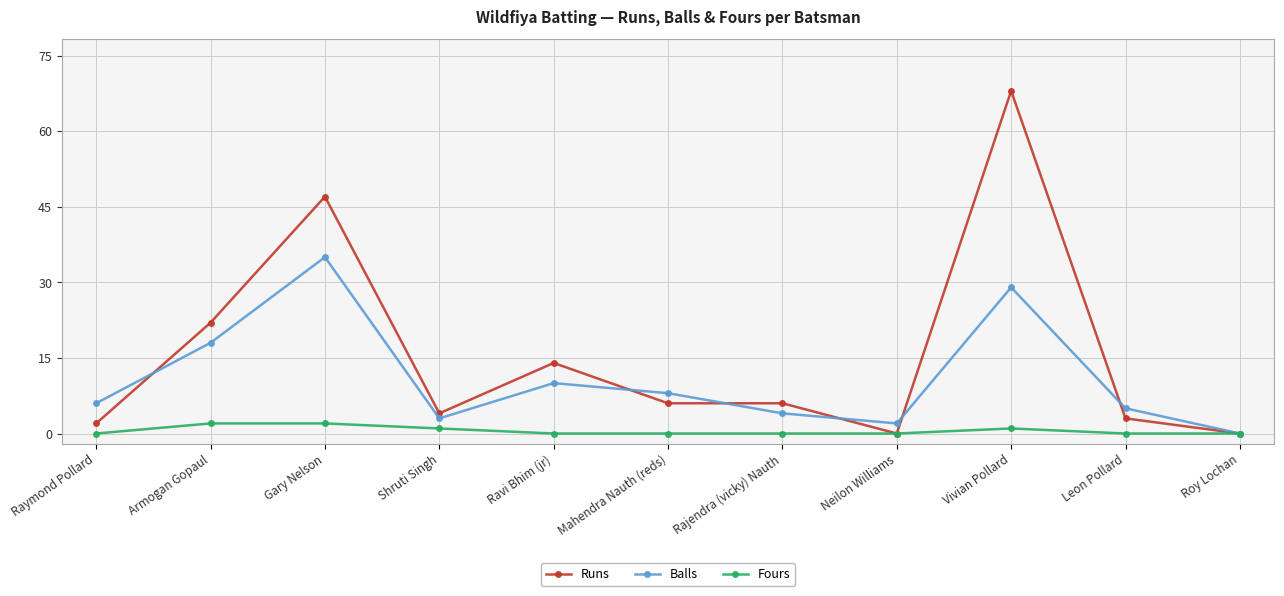

Rank the series by their maximum value, from highest to lowest.

Runs, Balls, Fours